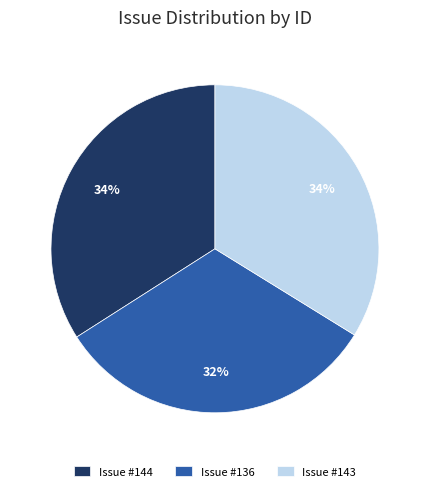

Which slice is the smallest?

Issue #136